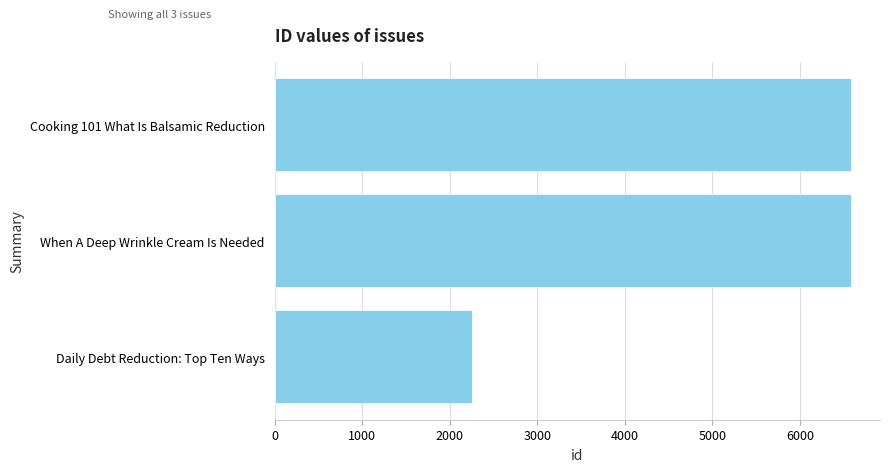

Is it true that the value at Daily Debt Reduction: Top Ten Ways is 2251?

True